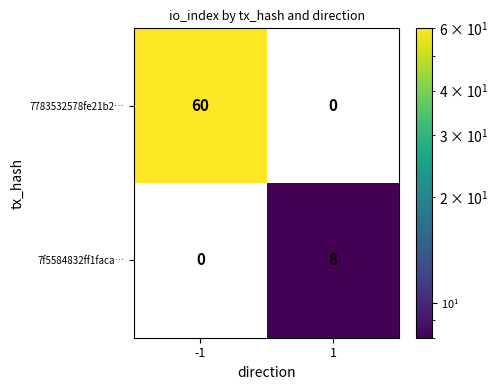

Which series has the widest spread of values?

7783532578fe21b2…